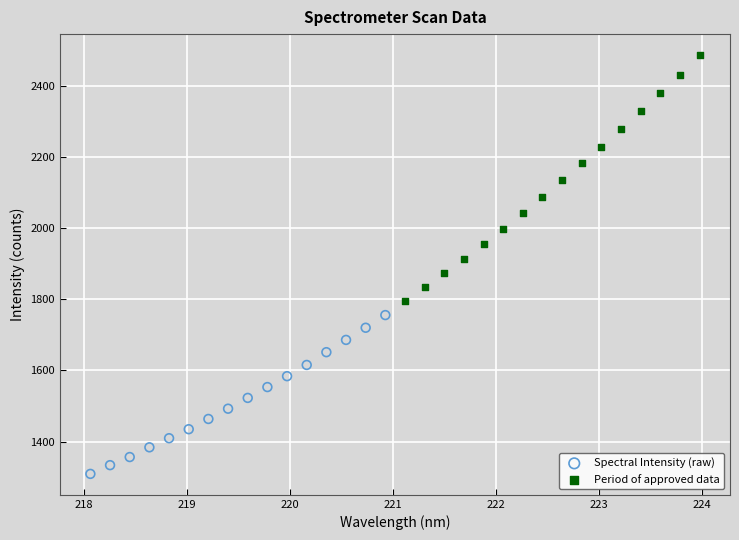

Which series reaches the maximum Y coordinate?

Period of approved data